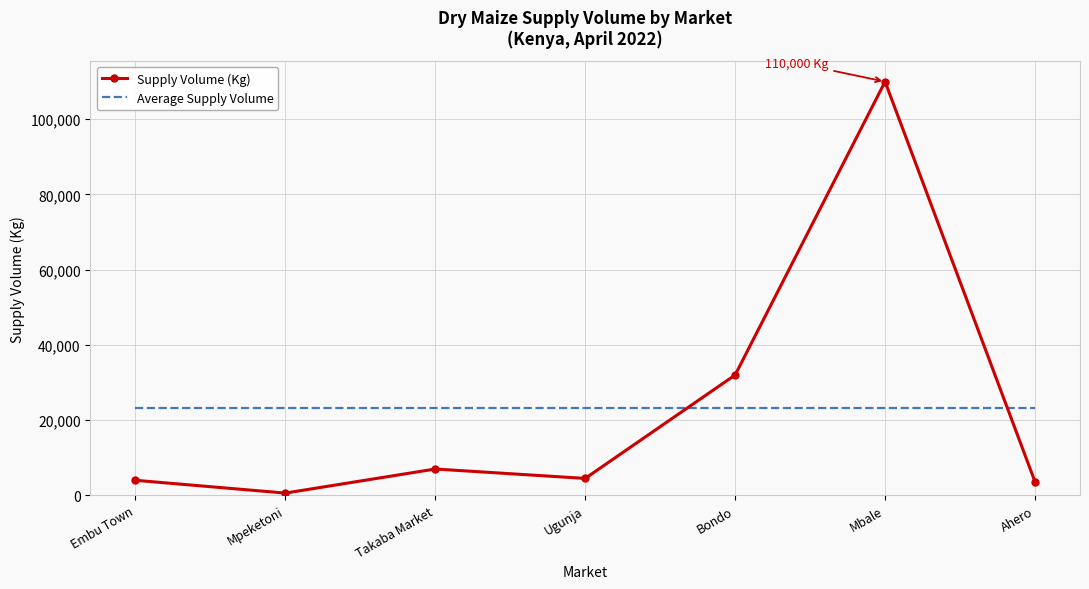

How many interior local valleys does the Supply Volume (Kg) series have?

2